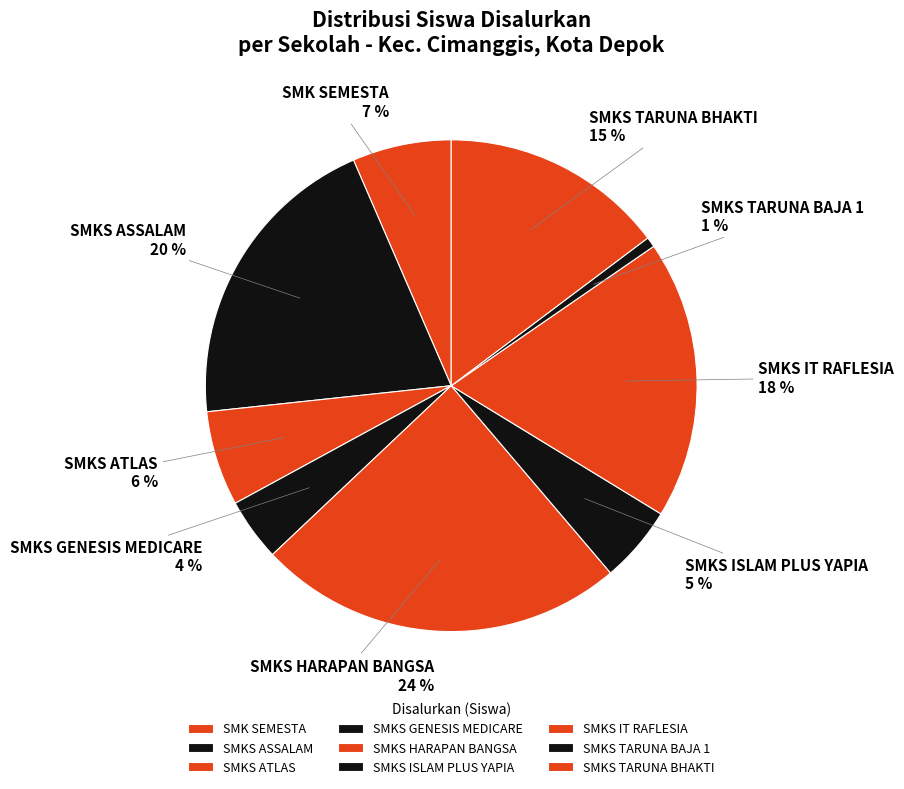

How many segments does this pie chart have?

9